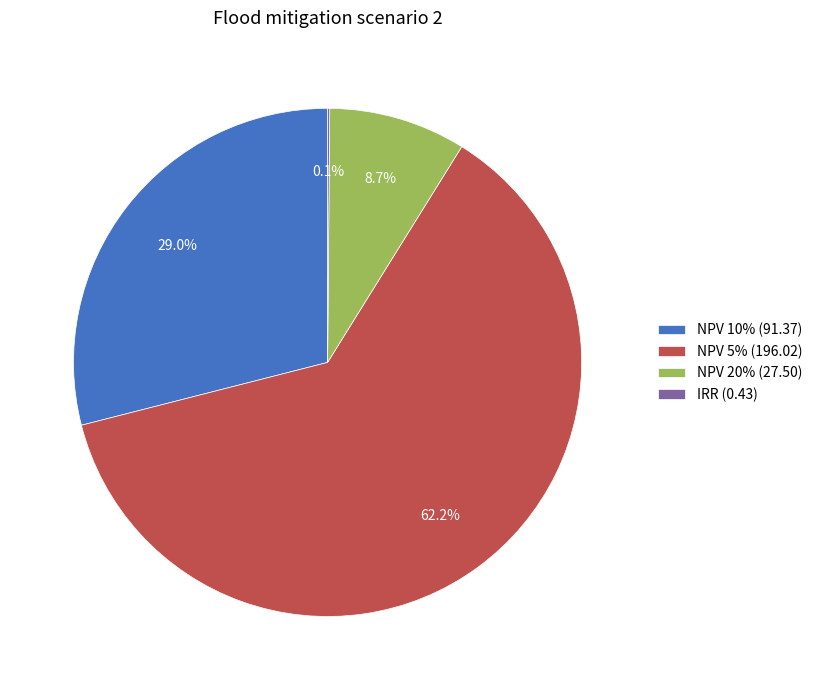

To the nearest percent, what is the difference between the NPV 20% and NPV 10% slice percentages?

20%